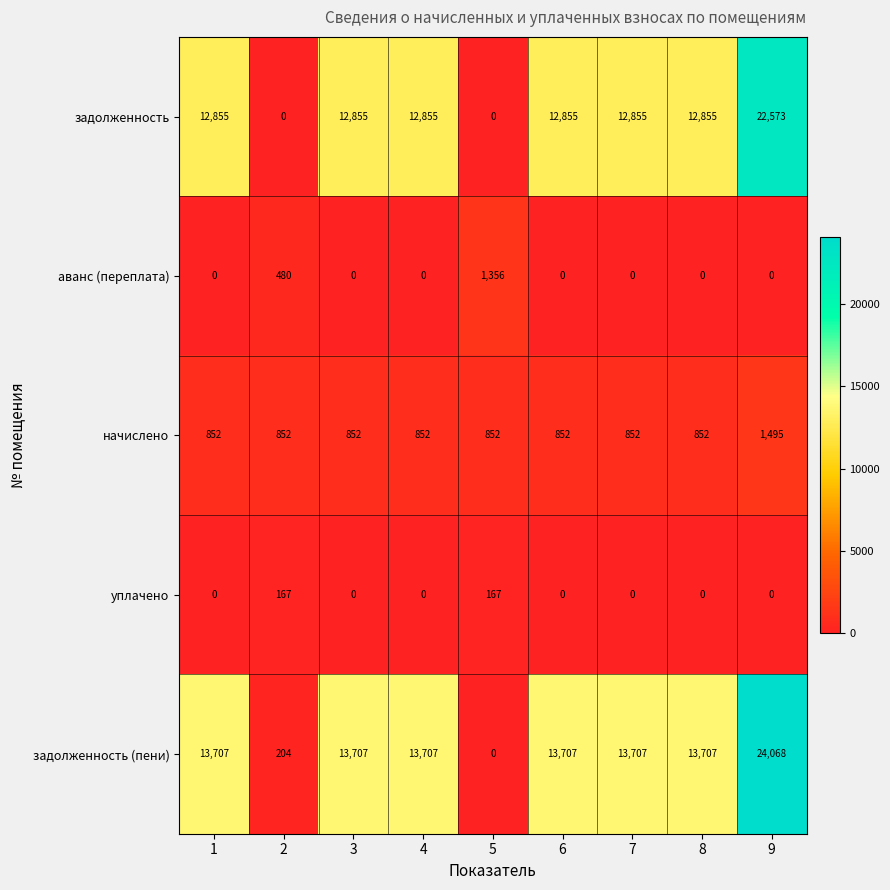

What is the sum of all задолженность (пени) values?

106514